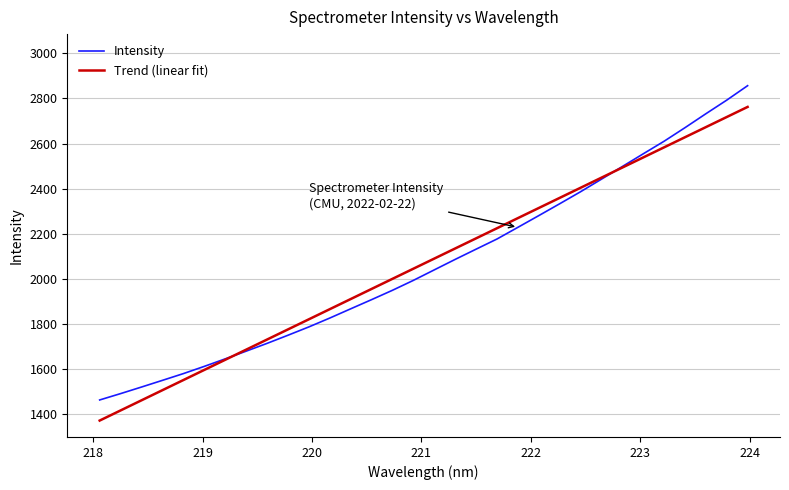

What is the average value of the Trend (linear fit) series?

2067.8